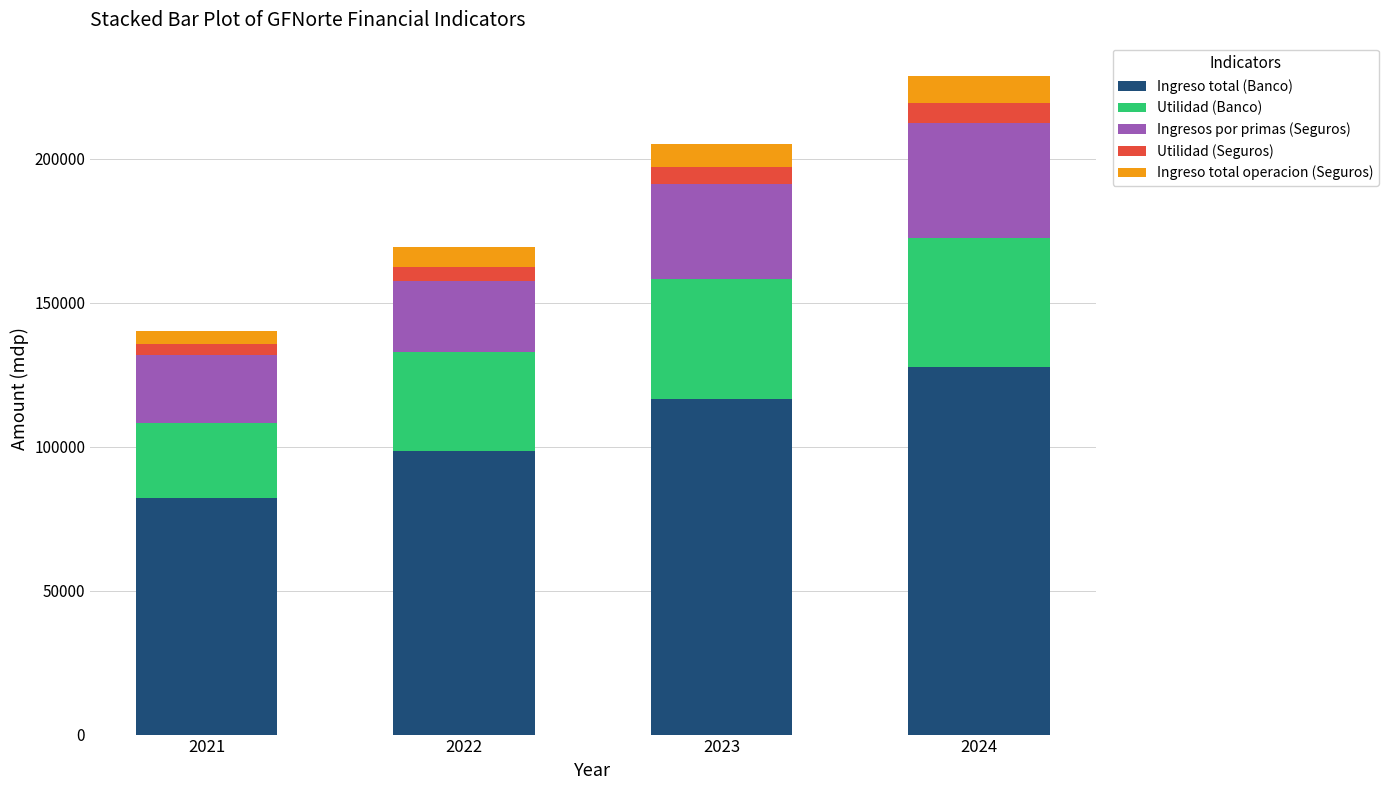

What is the total value across all series at 2024?

228801